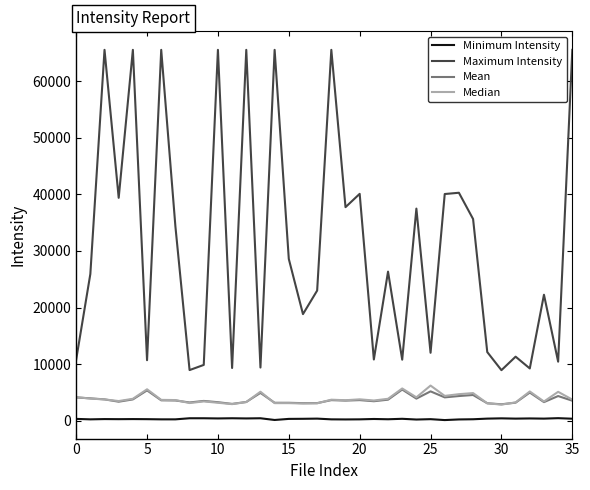

Which series has the largest total across all categories?

Maximum Intensity